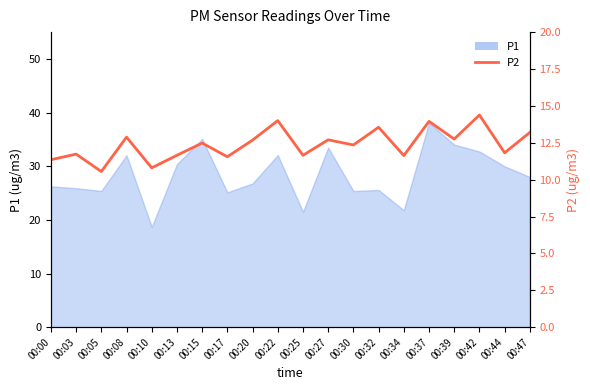

Reading left to right, what are all the values shown in this chart?

00:00=11.3	00:03=11.7	00:05=10.6	00:08=12.9	00:10=10.8	00:13=11.7	00:15=12.5	00:17=11.6	00:20=12.7	00:22=14.0	00:25=11.7	00:27=12.7	00:30=12.3	00:32=13.6	00:34=11.6	00:37=13.9	00:39=12.8	00:42=14.4	00:44=11.8	00:47=13.2